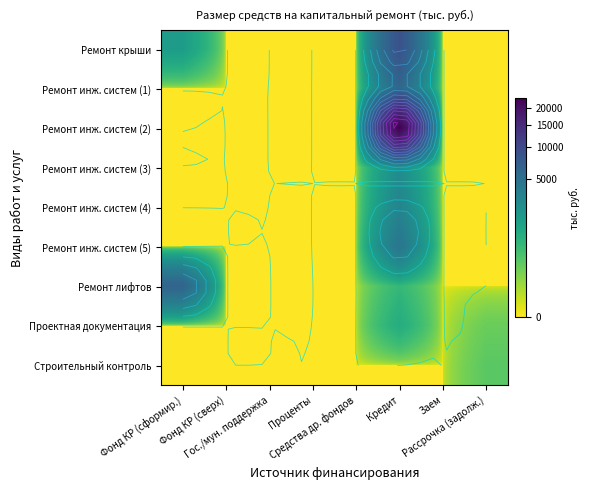

Count the number of data series in this chart.

9